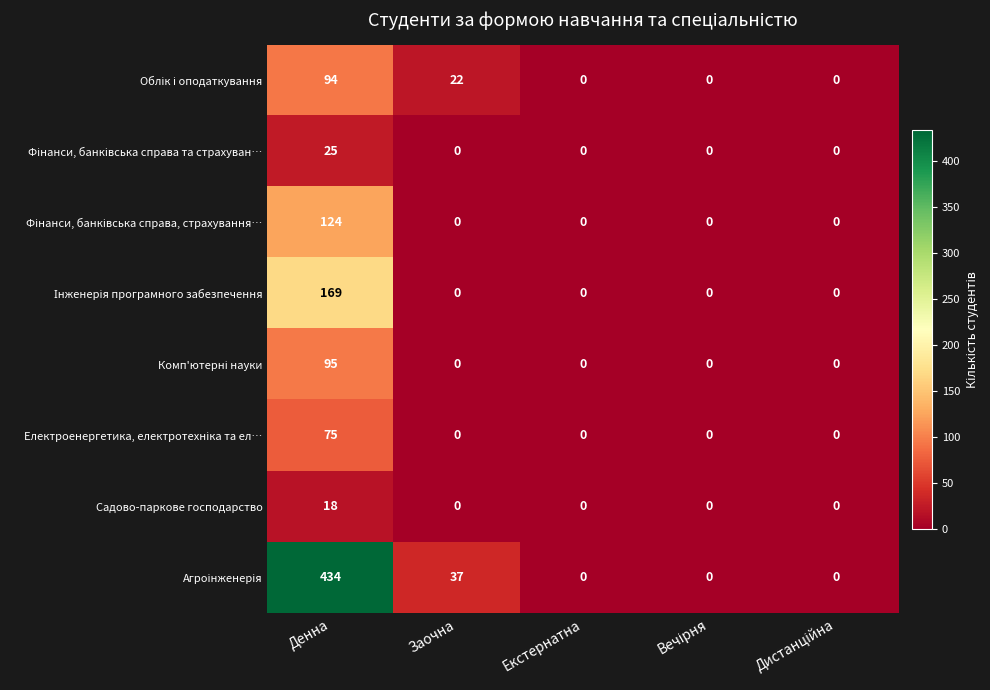

What is the difference between the maximum and minimum values in the Садово-паркове господарство series?

18